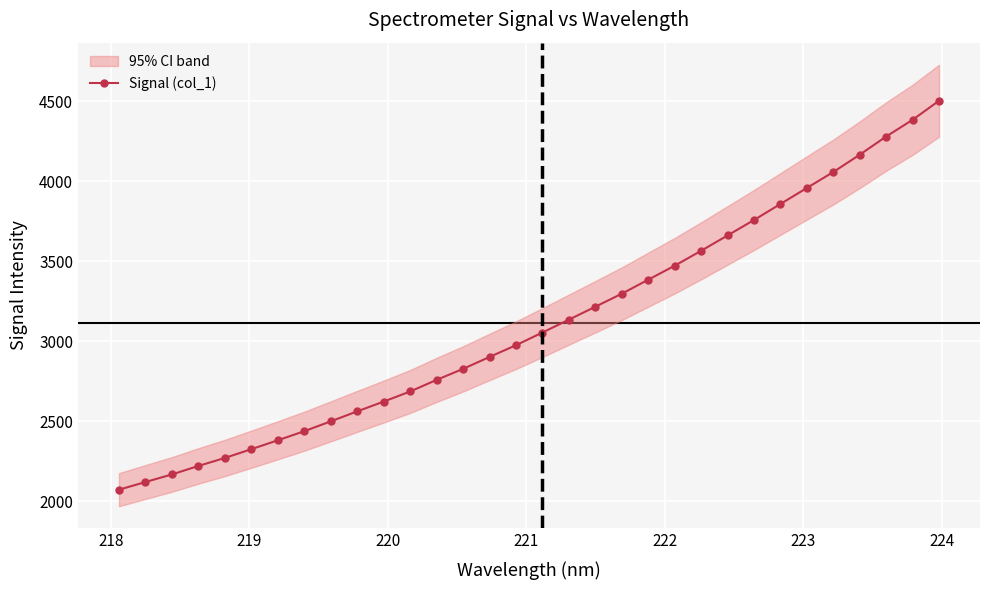

What is the value of the Signal (col_1) point at the 10th from the left?

2561.7